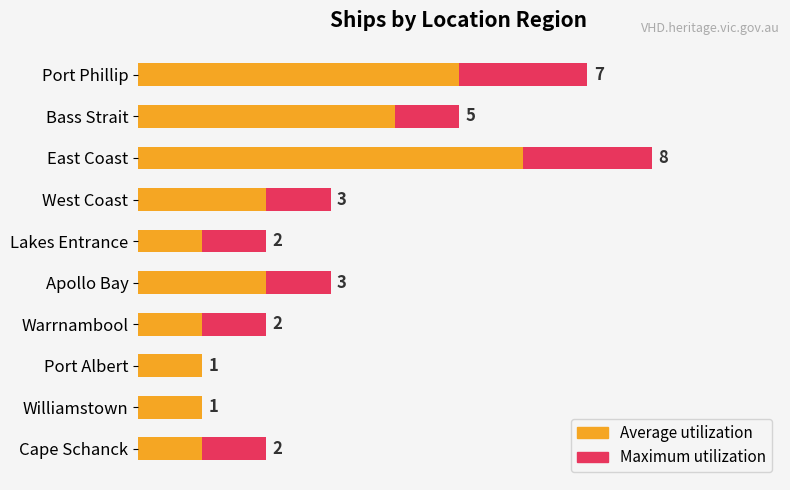

Reading left to right, list all the values displayed in this chart.

Maximum utilization: 7	5	8	3	2	3	2	1	1	2
Average utilization: 5	4	6	2	1	2	1	1	1	1